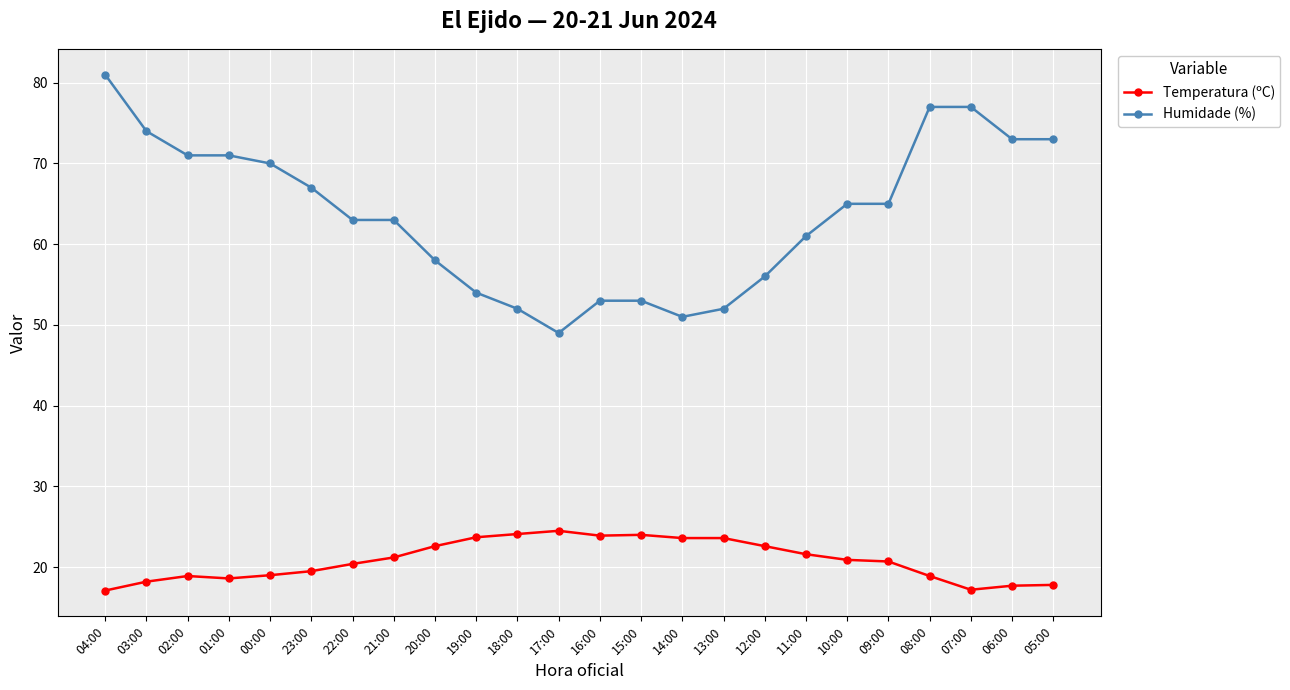

How many values in the Temperatura (ºC) series are below 20?

10